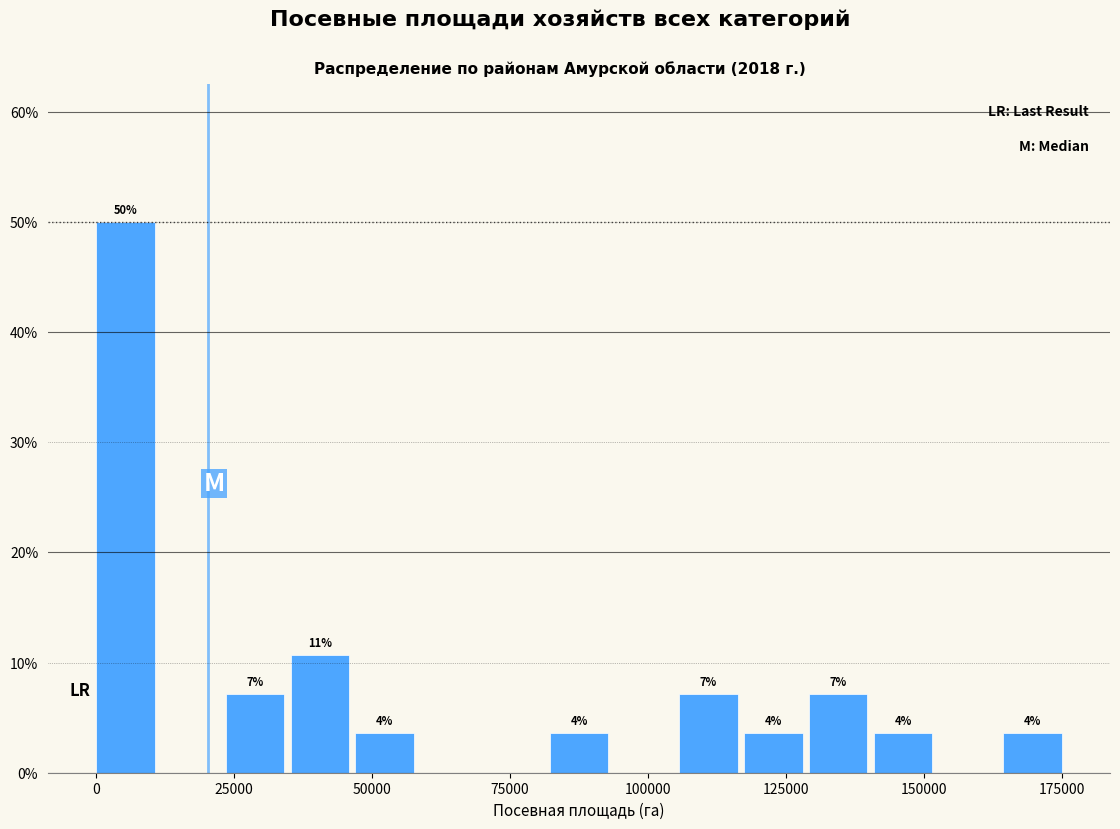

Read against the x-axis, roughly where is the centre of the tallest bar?

5000